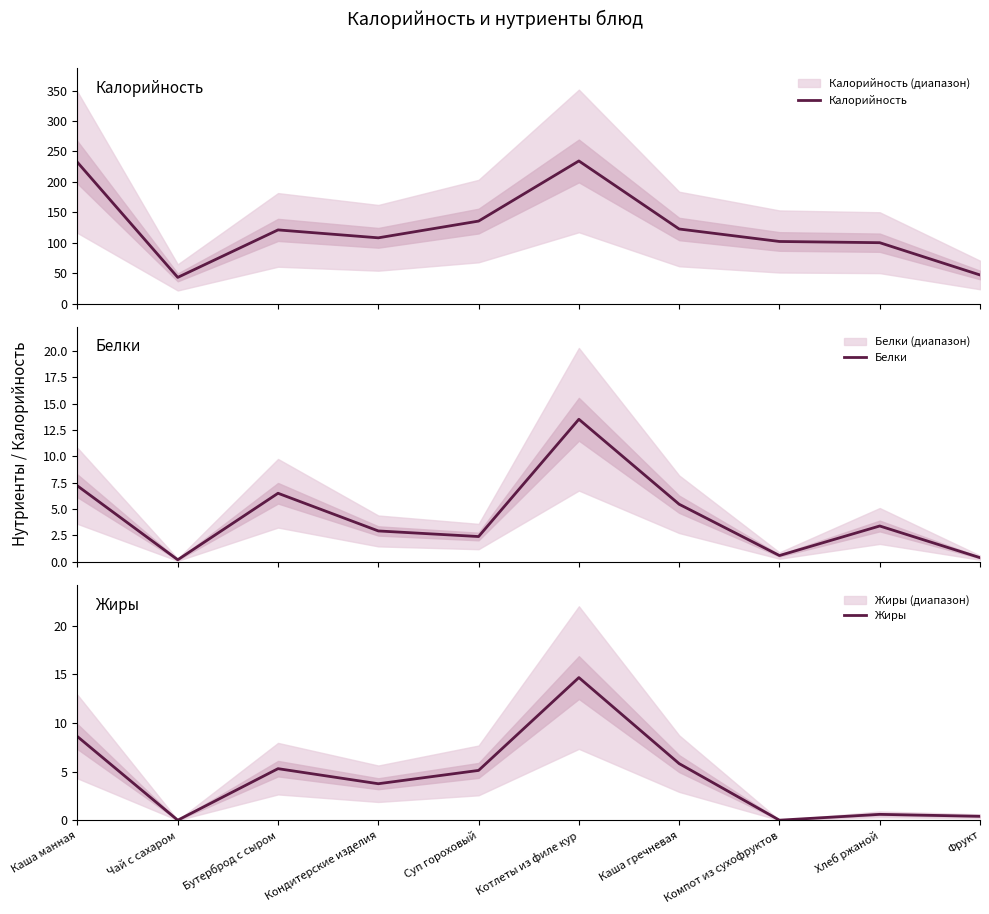

What is the greatest value displayed?

234.3